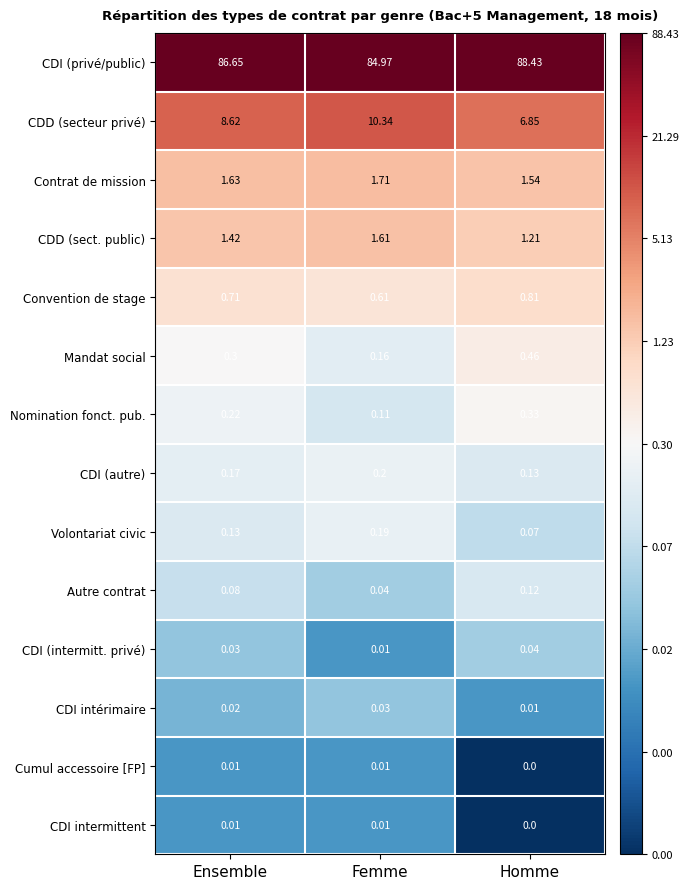

List the labels in order of Contrat de mission value, largest first.

Femme, Ensemble, Homme